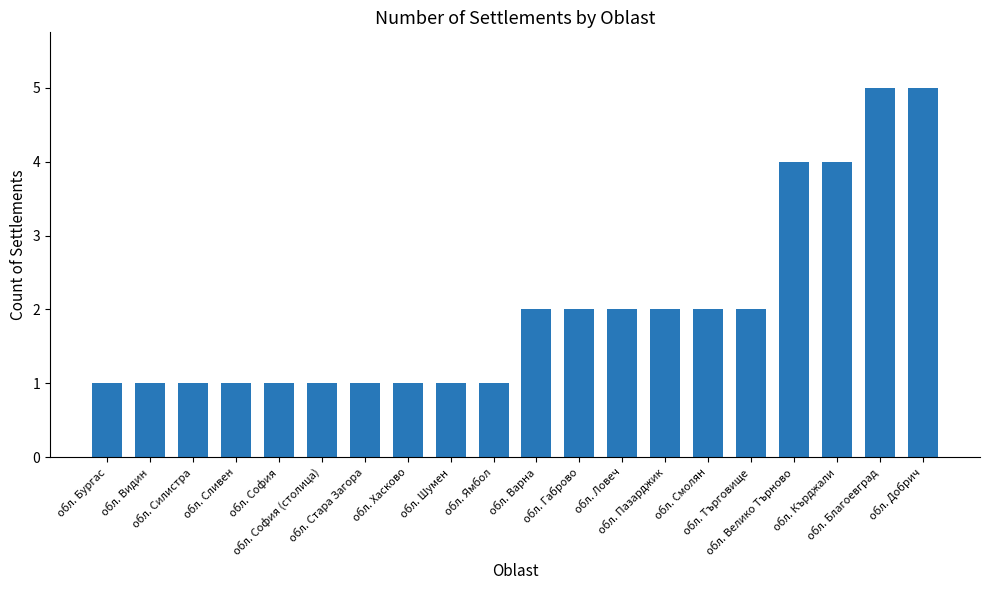

Is it true that the value at обл. София is 1?

True